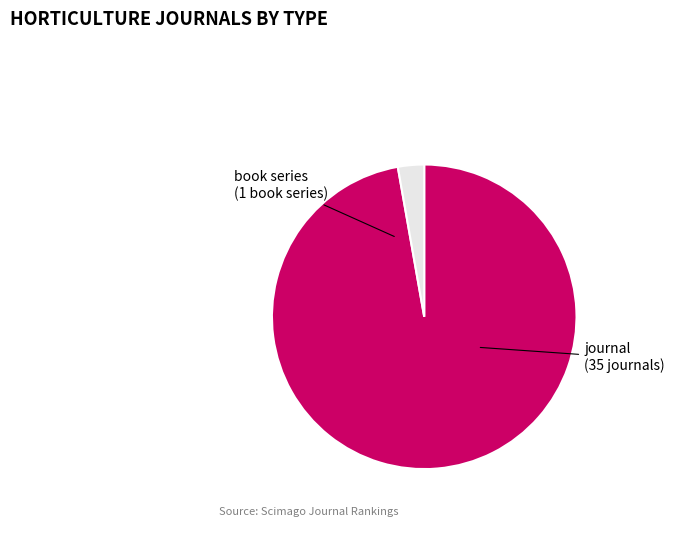

Does any single category account for the majority?

Yes